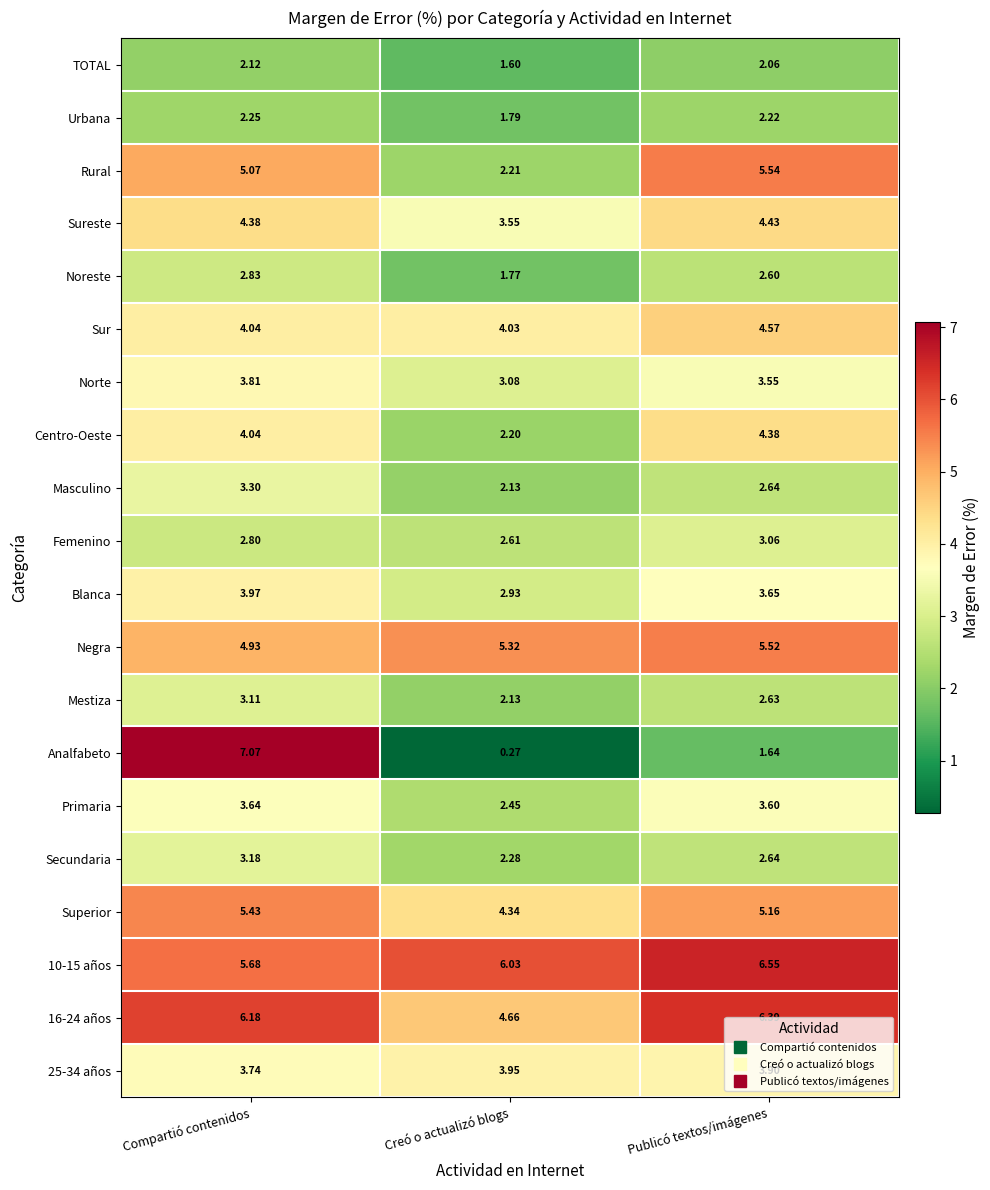

Which category has the lowest value in the Negra series?

Compartió contenidos